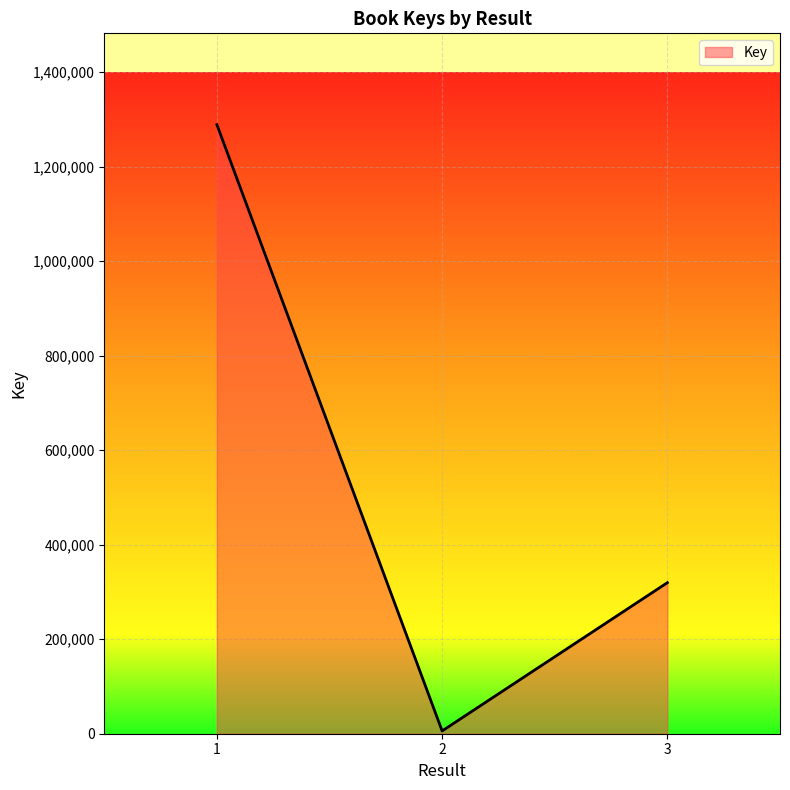

Is it true that the value at 3 is 319619?

True